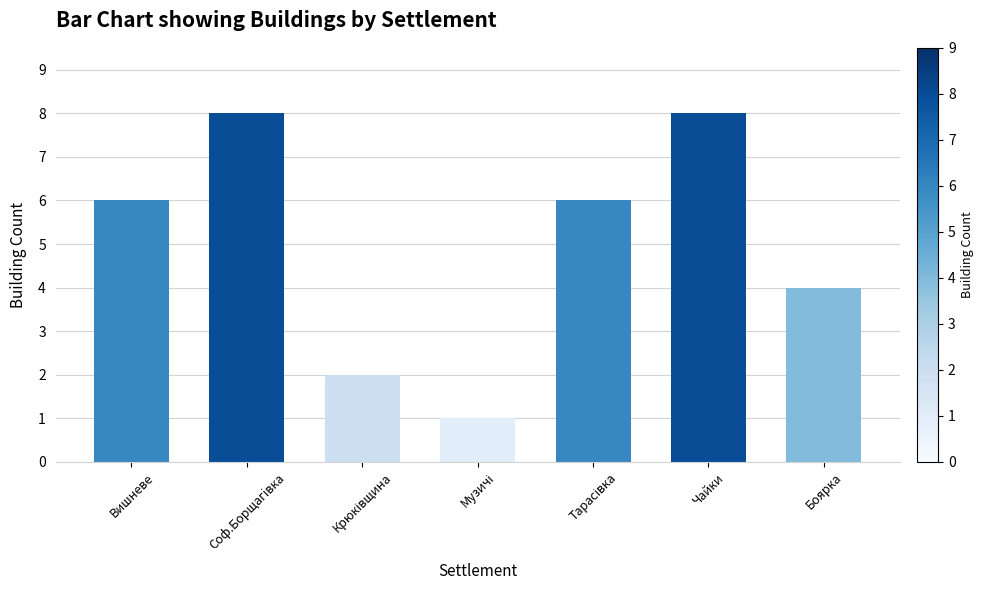

Is it true that the value at Чайки is 8?

True